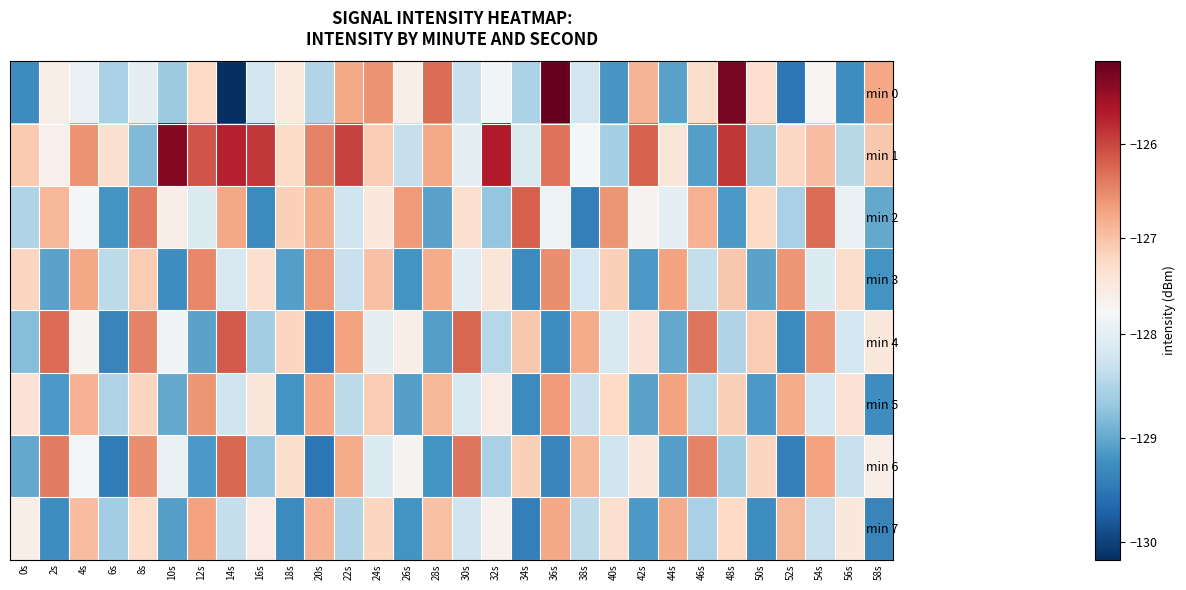

Which series changed the most between 14s and 22s?

min 0